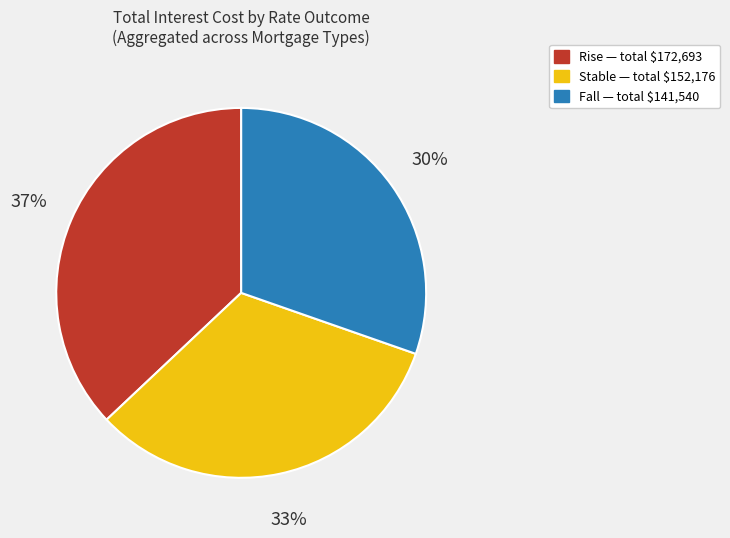

To the nearest percent, what is the average slice percentage?

33%